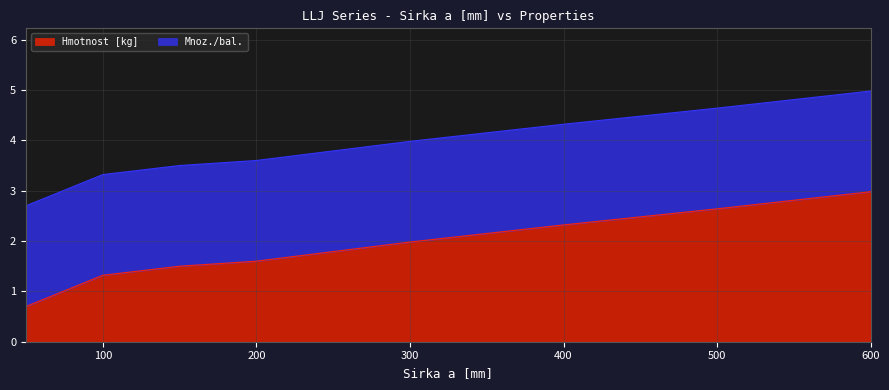

How many values are below 1?

1